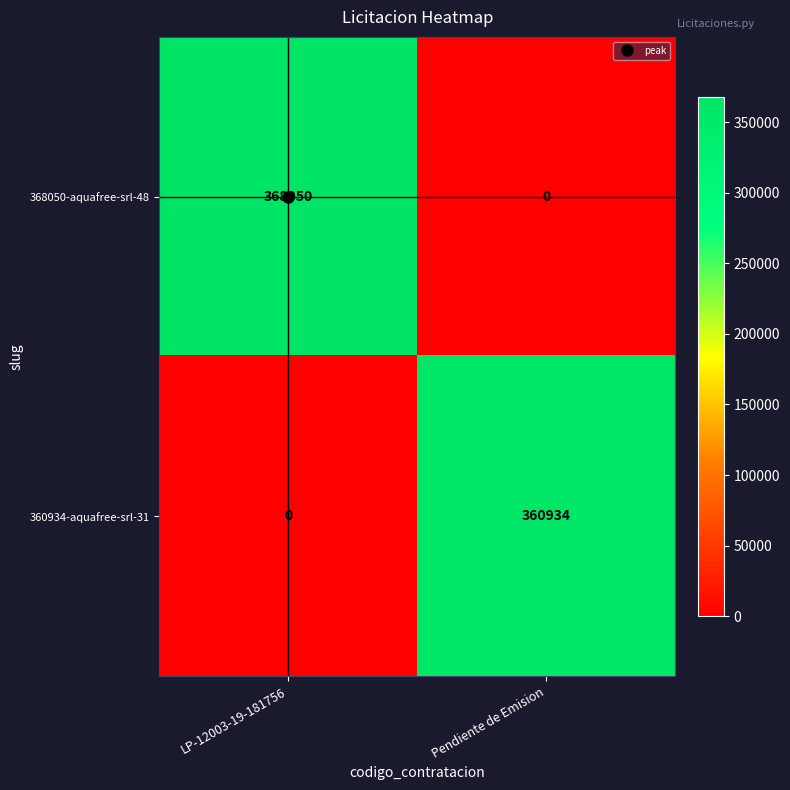

What is the greatest value displayed?

368050